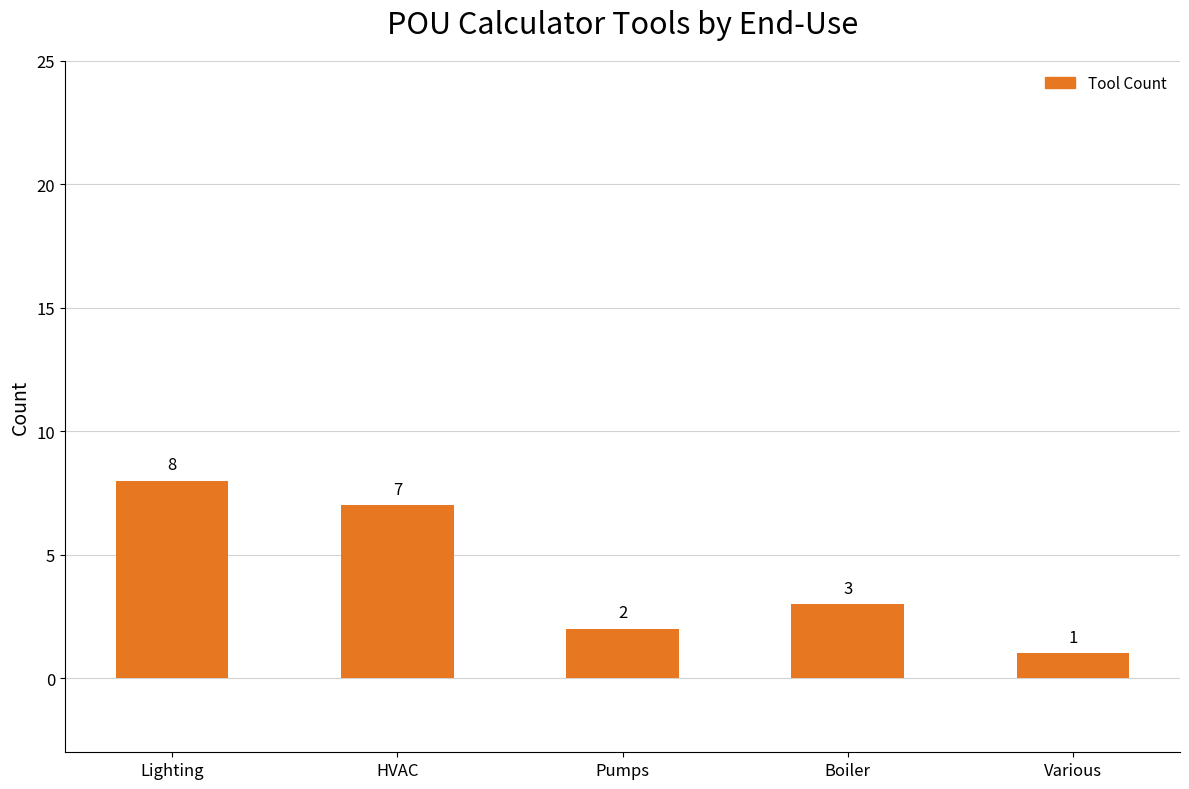

Which has a higher value, Various or Pumps?

Pumps